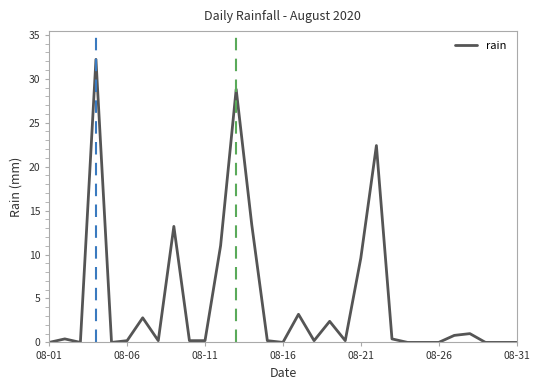

What is the difference between the maximum and minimum values?

32.2